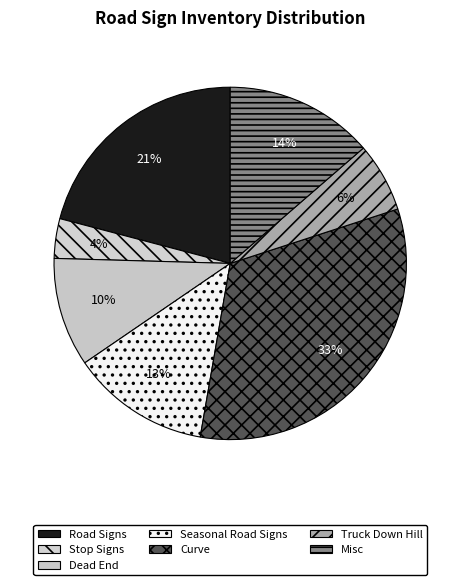

Rank the categories by value from highest to lowest.

Curve, Road Signs, Misc, Seasonal Road Signs, Dead End, Truck Down Hill, Stop Signs